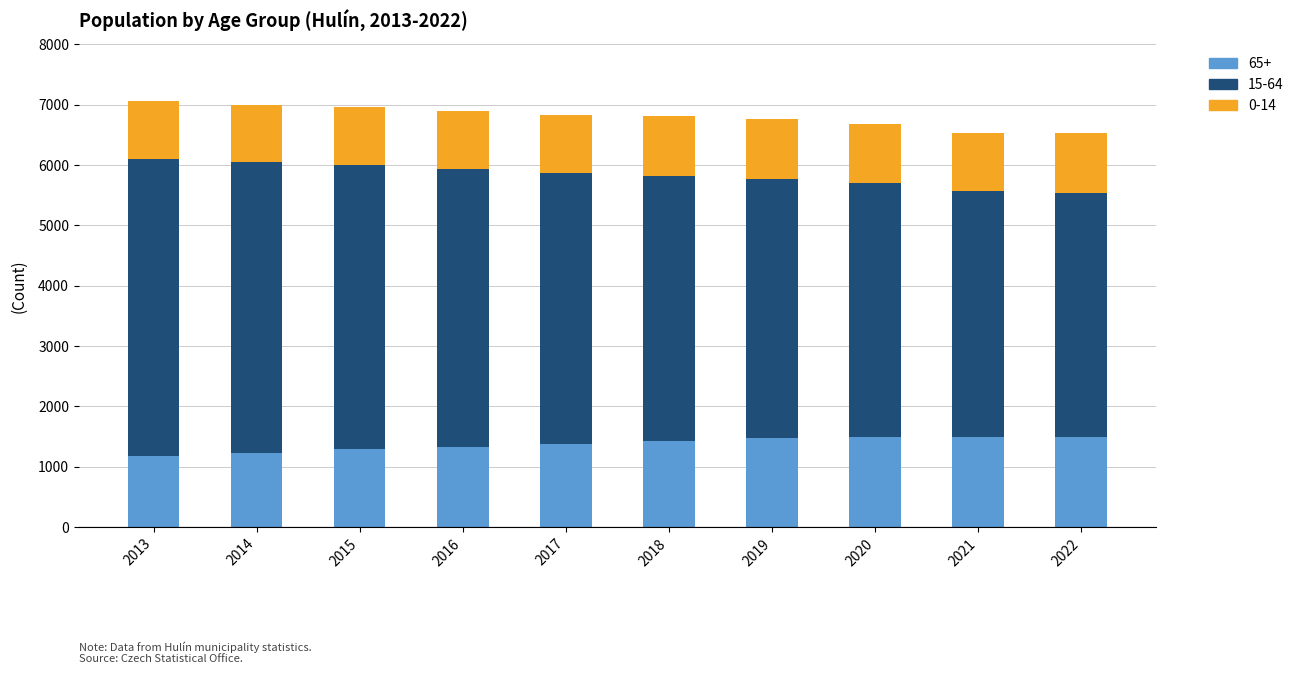

What is the highest value of the 65+ series?

1497